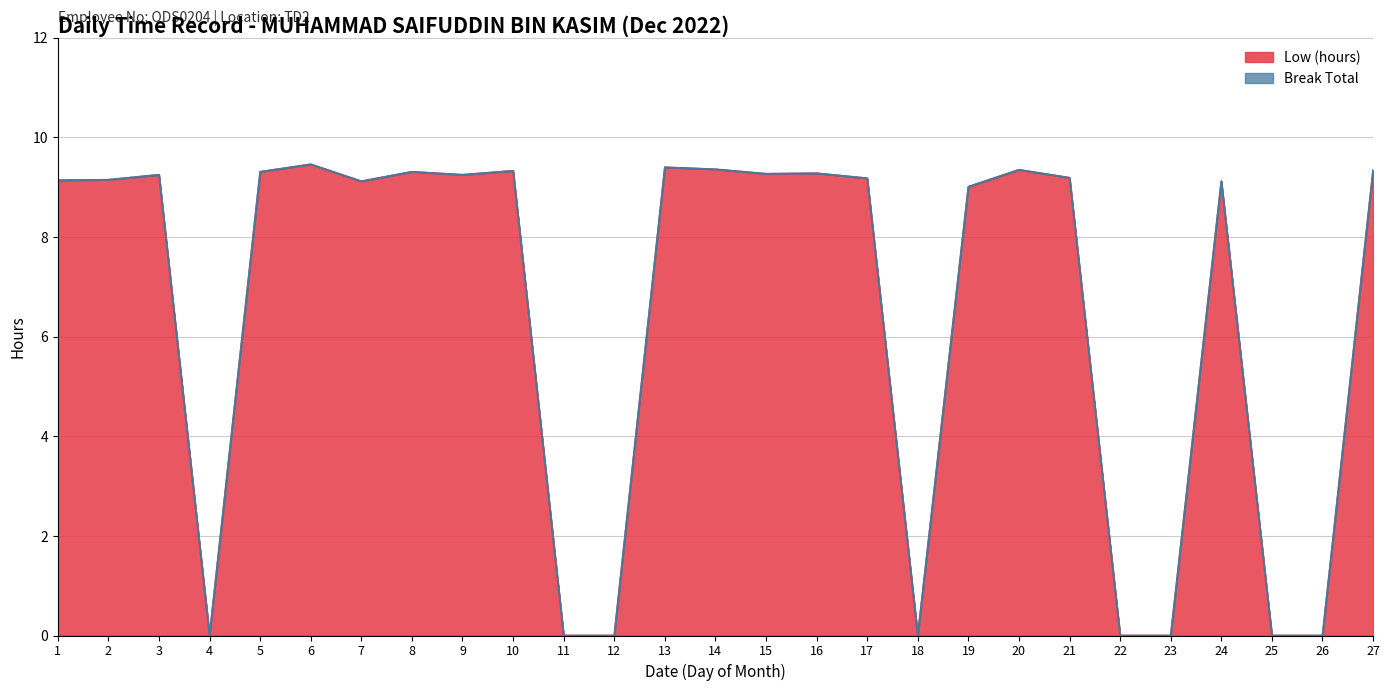

Does the chart have visible grid lines?

Yes